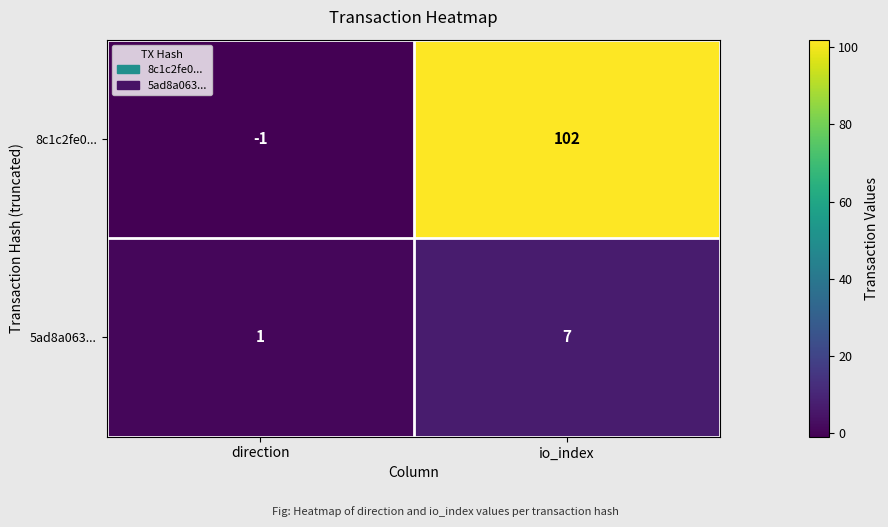

Rank the series at io_index from highest to lowest value.

8c1c2fe0..., 5ad8a063...